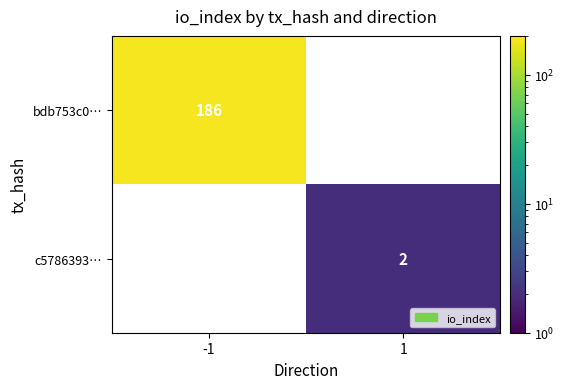

How many categories are shown in the chart?

2